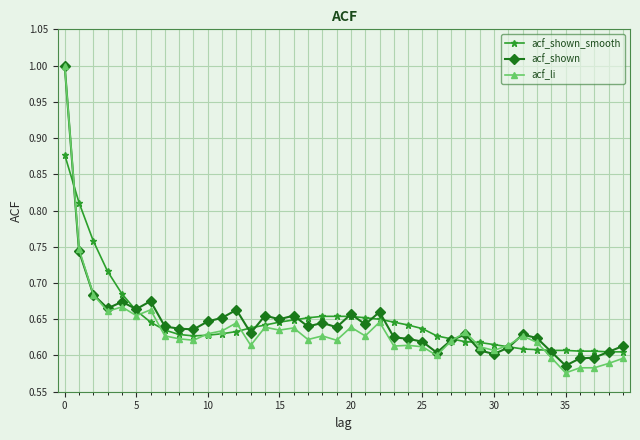

What is the sum of all acf_shown values?

25.9